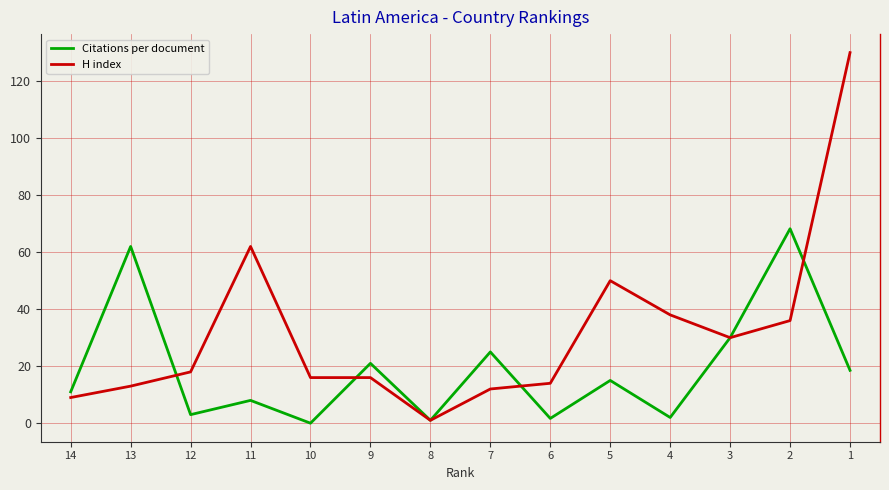

True or false: H index has more than 1 interior local peaks.

True